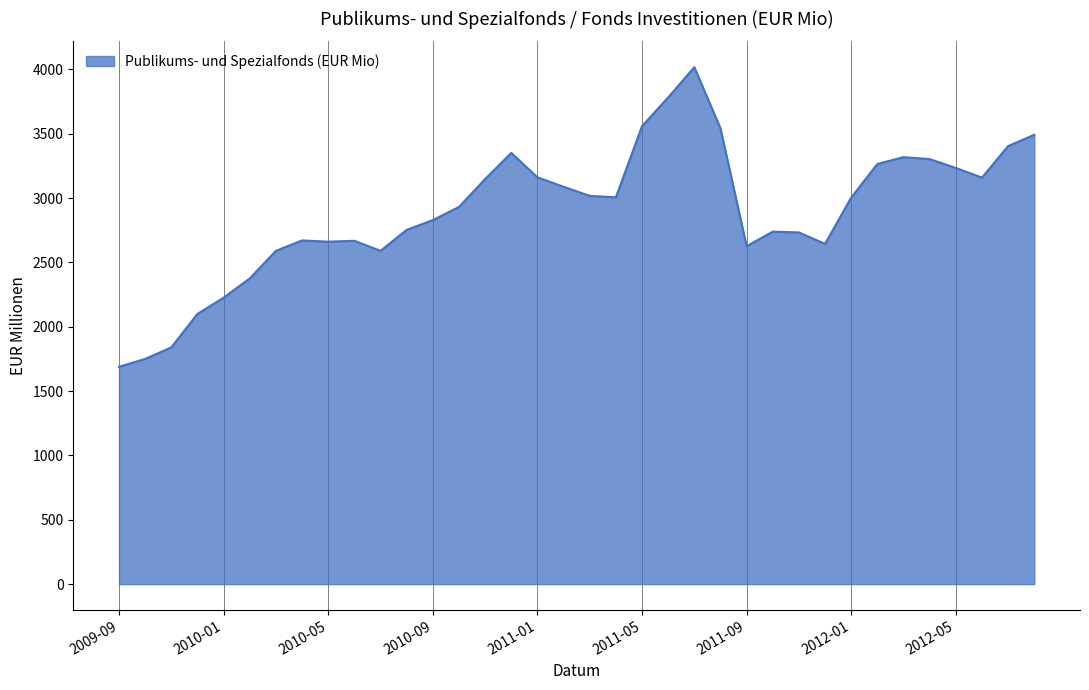

What is the smallest value displayed?

1689